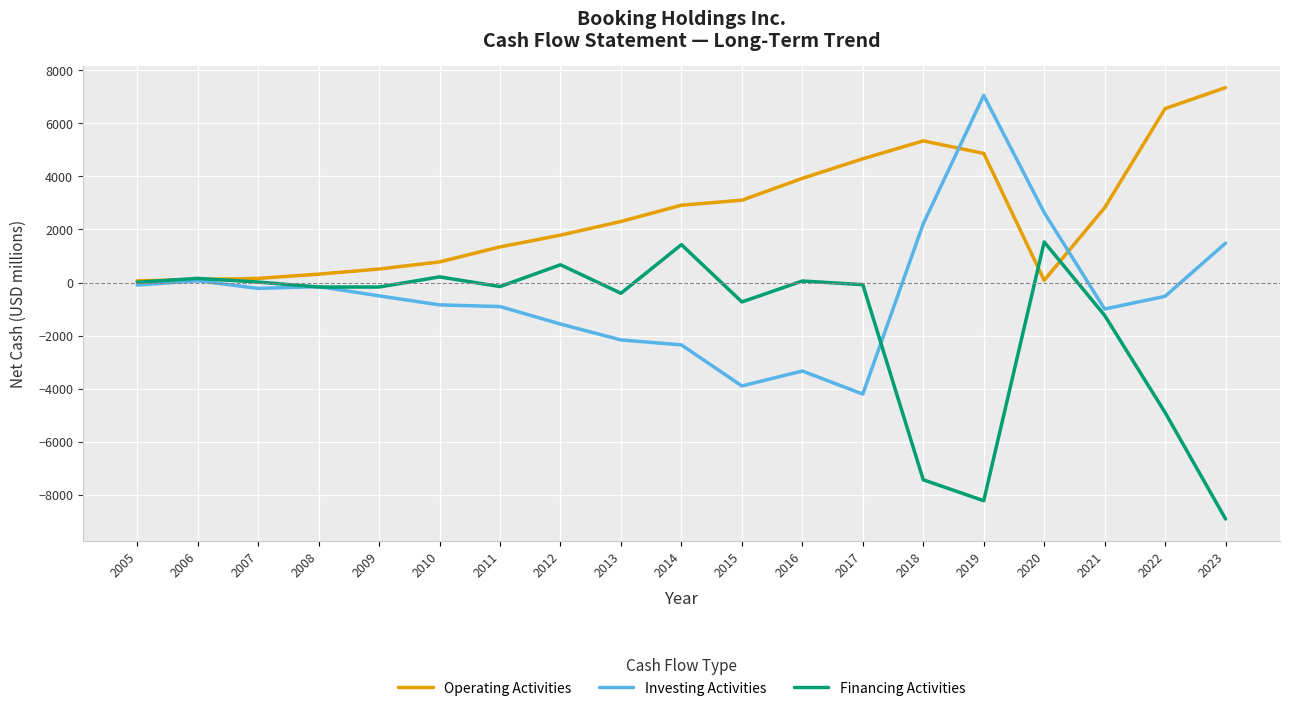

What is the difference between the maximum and minimum values in the Financing Activities series?

10437